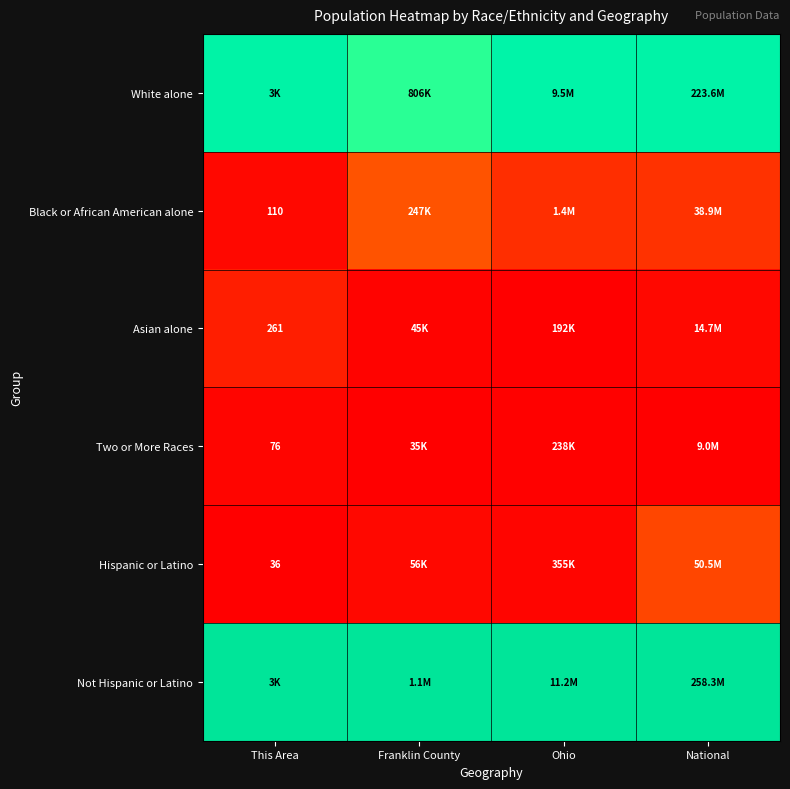

At how many categories does at least one series exceed 0?

4